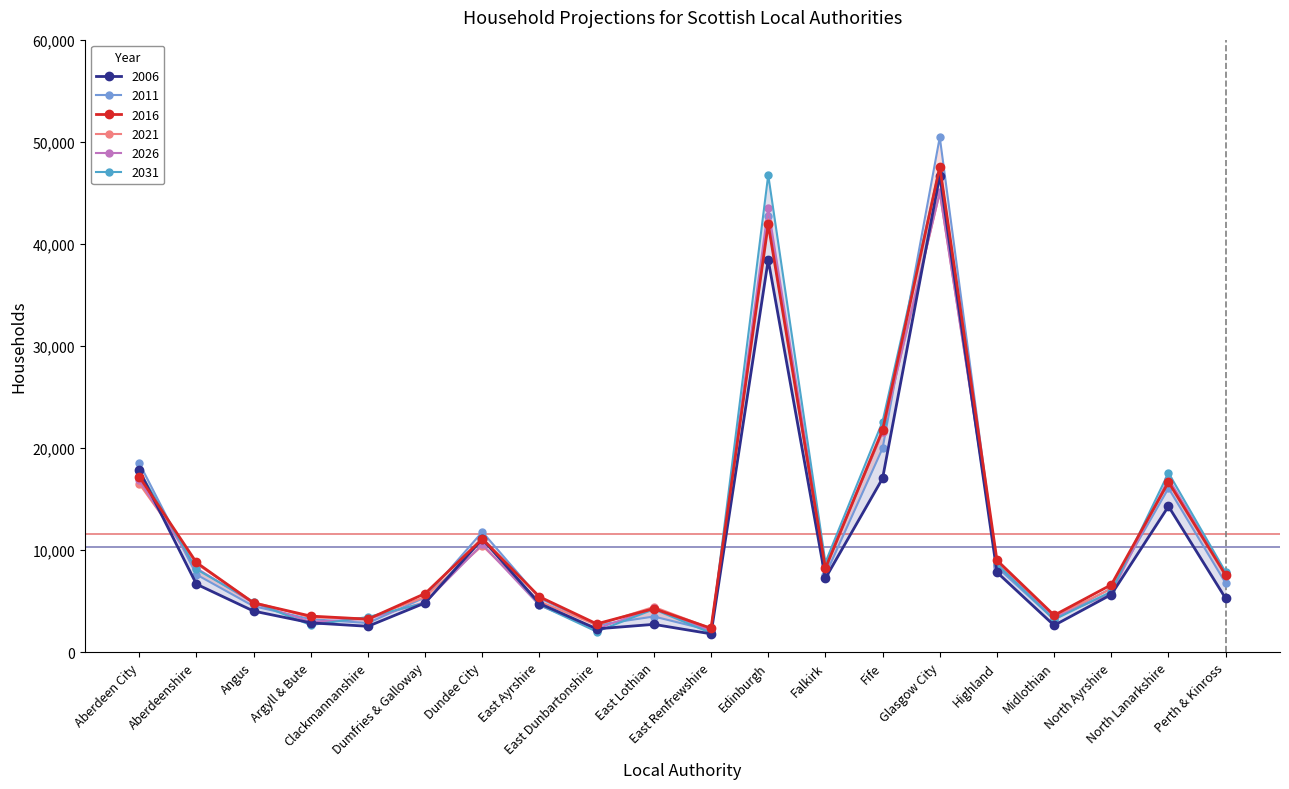

At which label does 2031 reach its peak?

Glasgow City